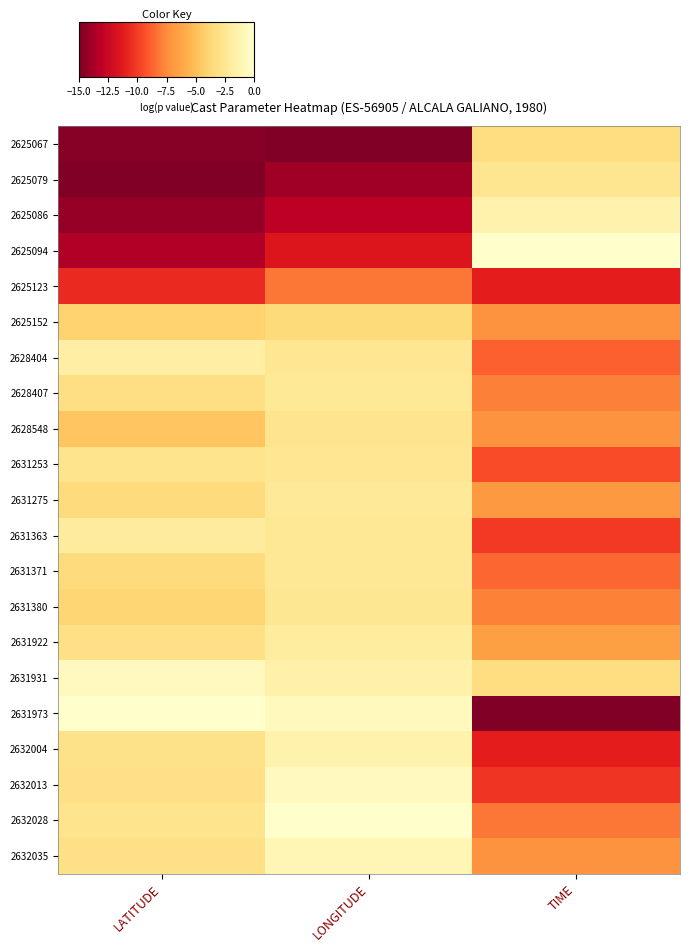

Between LONGITUDE and TIME, which series saw the biggest shift?

2631973